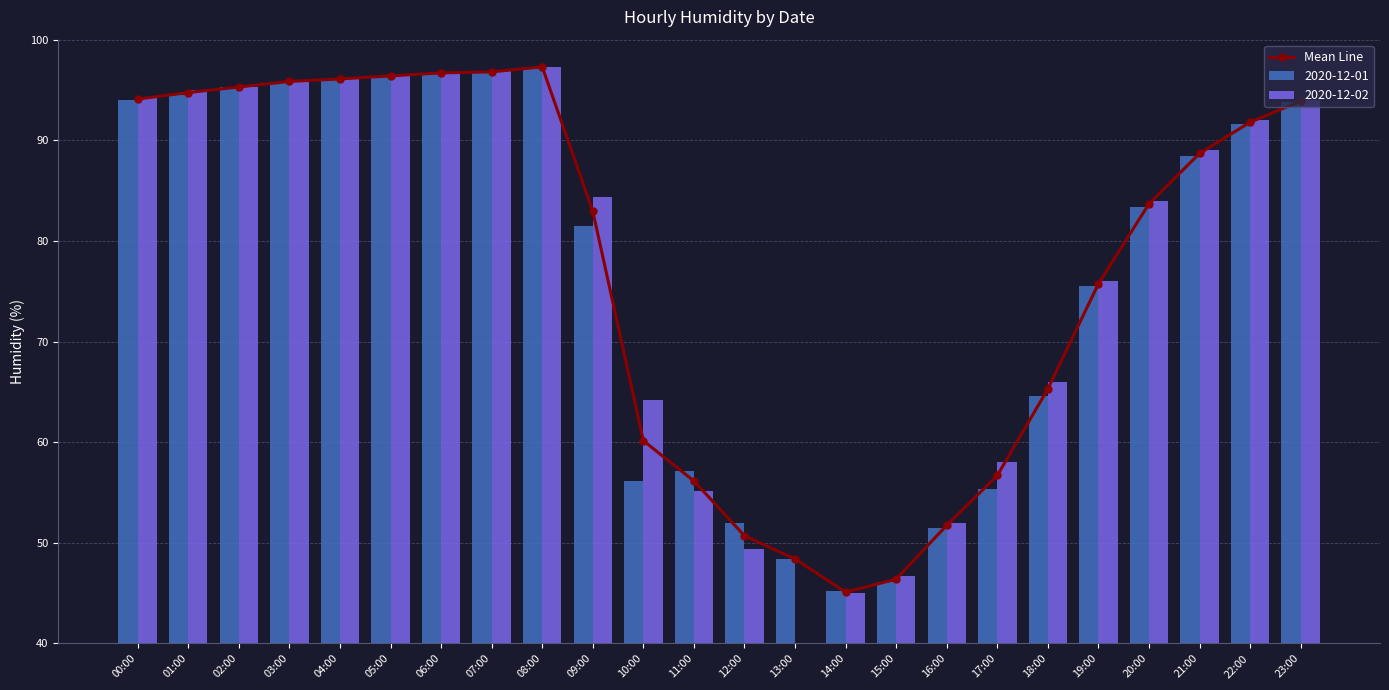

Reading left to right, transcribe all the data shown in this chart.

94.1	94.8	95.3	95.8	96.1	96.4	96.7	96.8	97.3	83.0	60.1	56.1	50.7	48.4	45.1	46.4	51.8	56.7	65.3	75.8	83.7	88.7	91.8	93.9